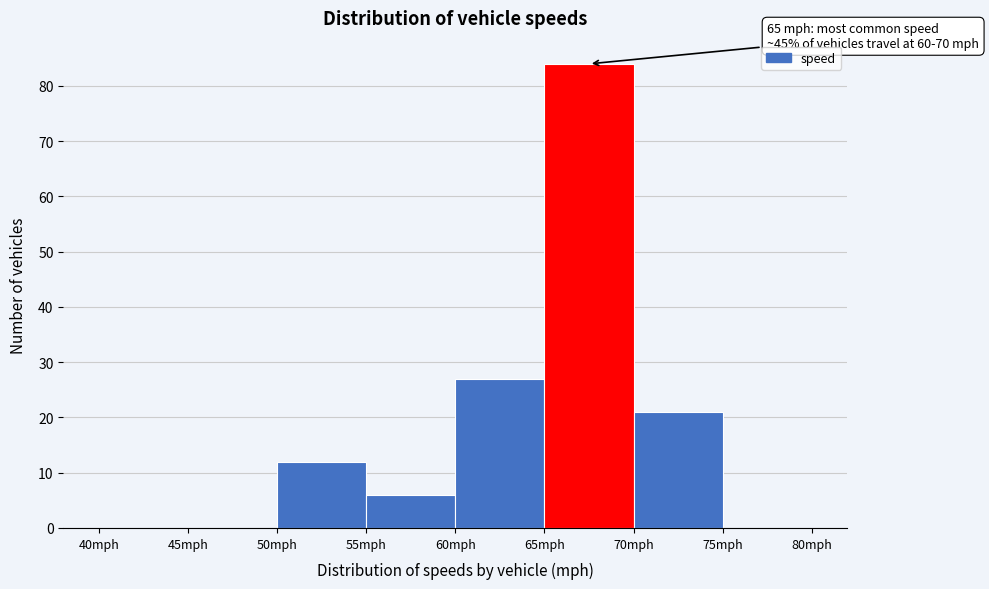

Over which range of the x-axis is the bar tallest?

65 to 70